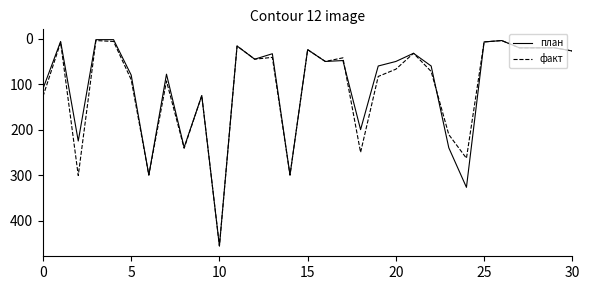

Which series has the largest range (max minus min)?

план